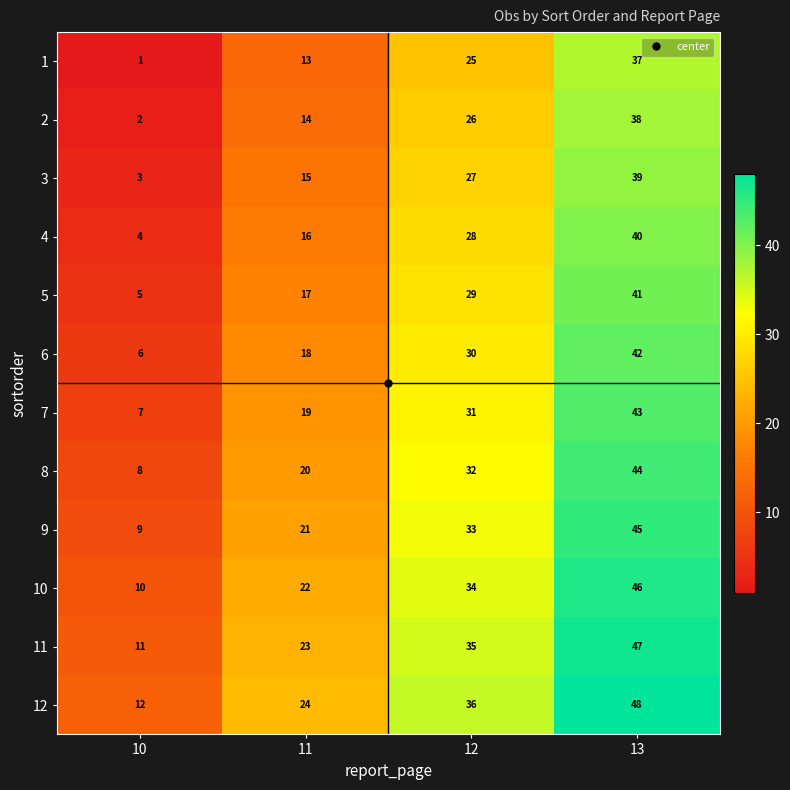

Count the number of data series in this chart.

12